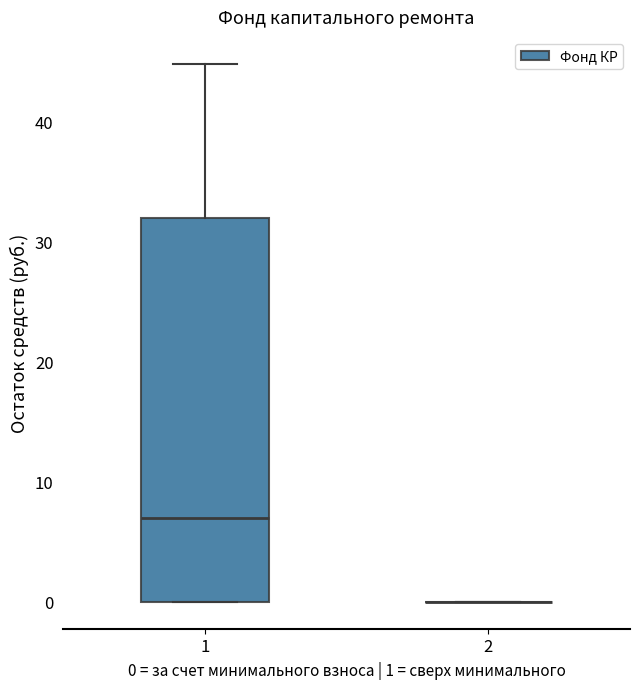

Reading left to right, read every box against the y-axis: the position of its median line, the range the box covers, and the ends of its whiskers. The values are not printed on the chart, so give them approximately, as read against the axis.

1: median 7, box 0 to 32, whiskers 0 to 45
2: box collapsed to a line at 0, whiskers 0 to 0